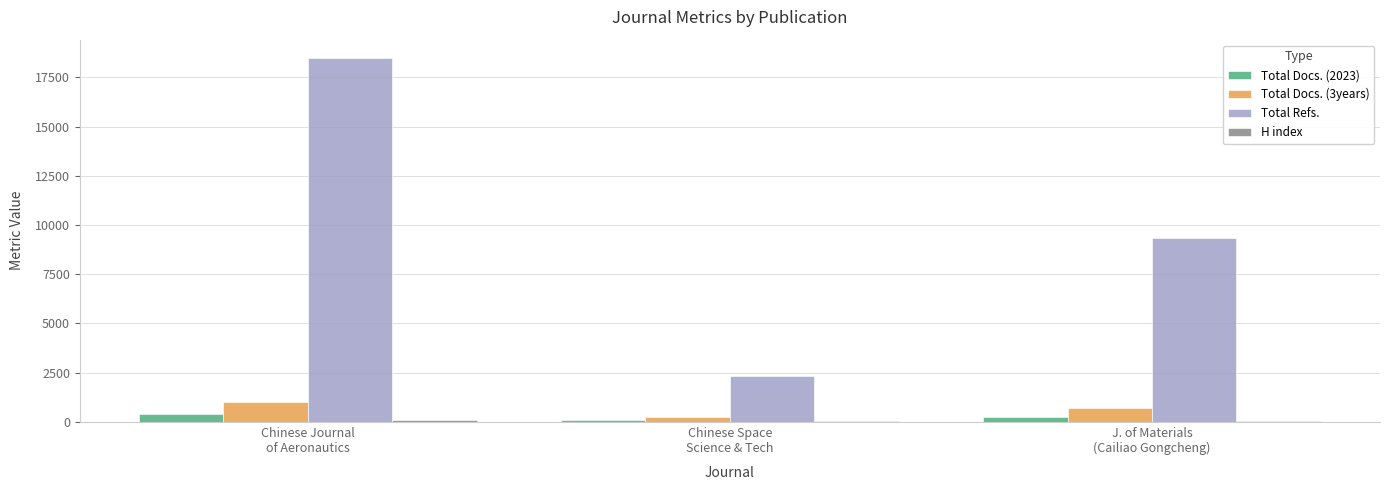

Are the bars horizontal?

No